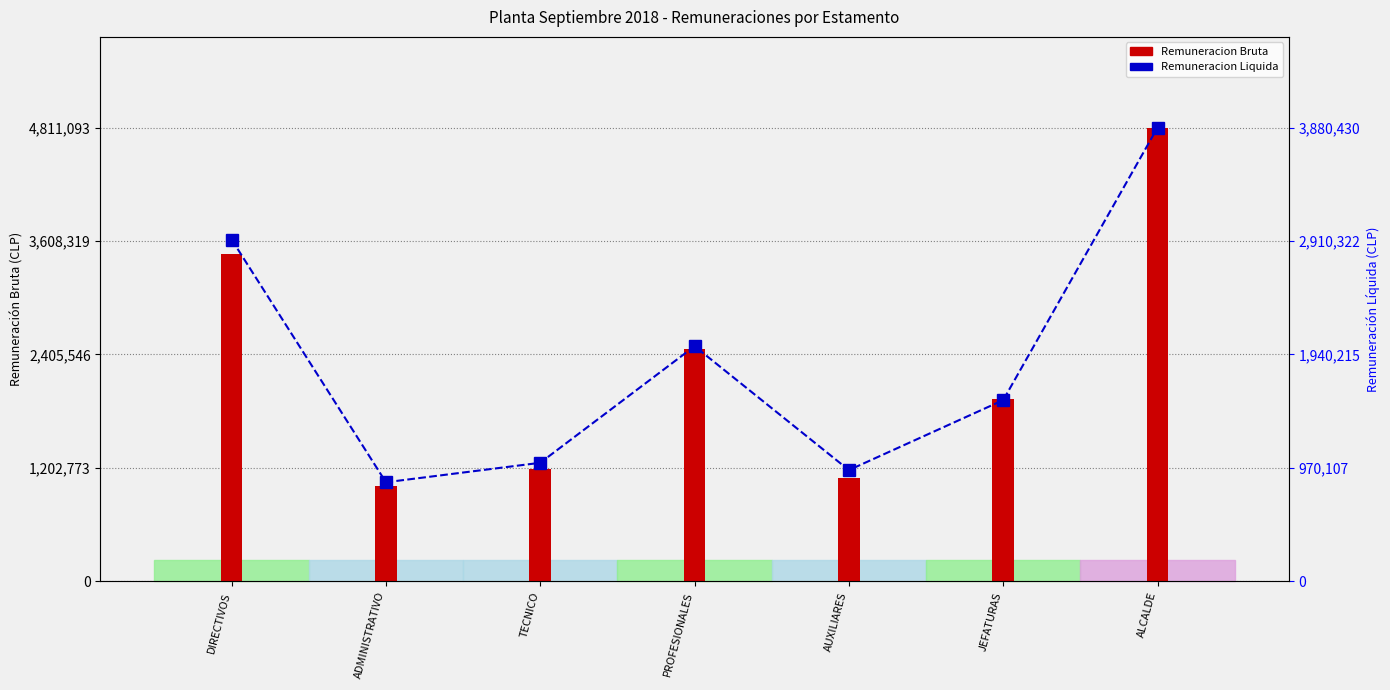

What value does the Remuneracion Bruta series have at ADMINISTRATIVO?

1014839